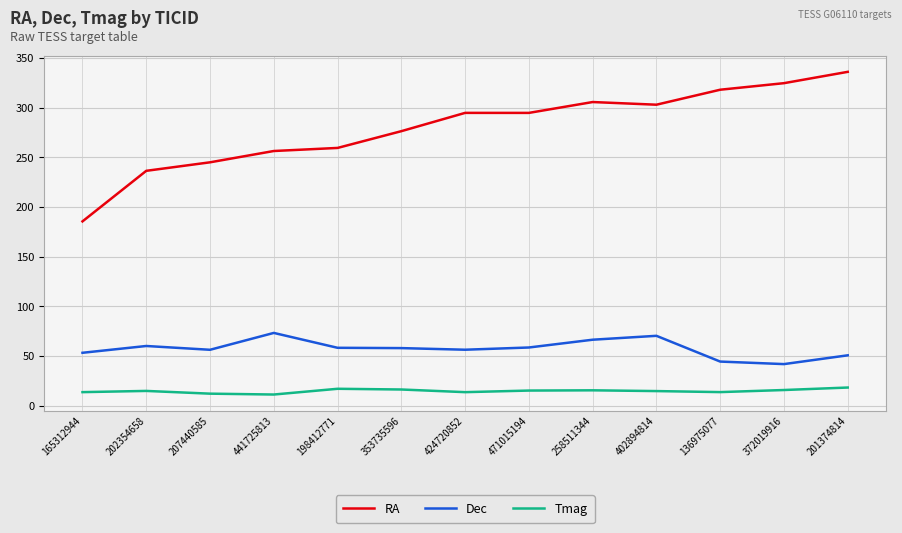

True or false: RA and Dec intersect in this chart.

False